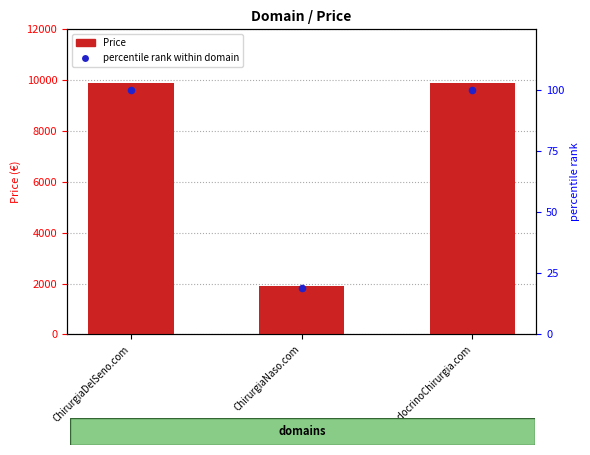

Which series has the largest Y range (max minus min)?

Price